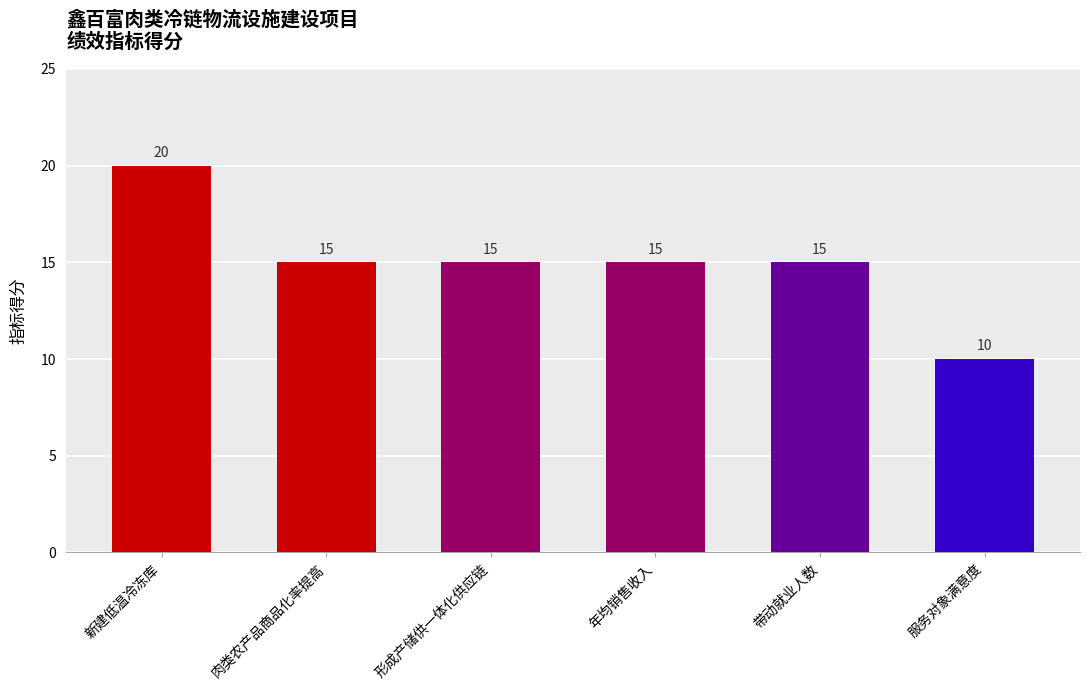

What is the change in value from 新建低温冷冻库 to 形成产储供一体化供应链?

-5